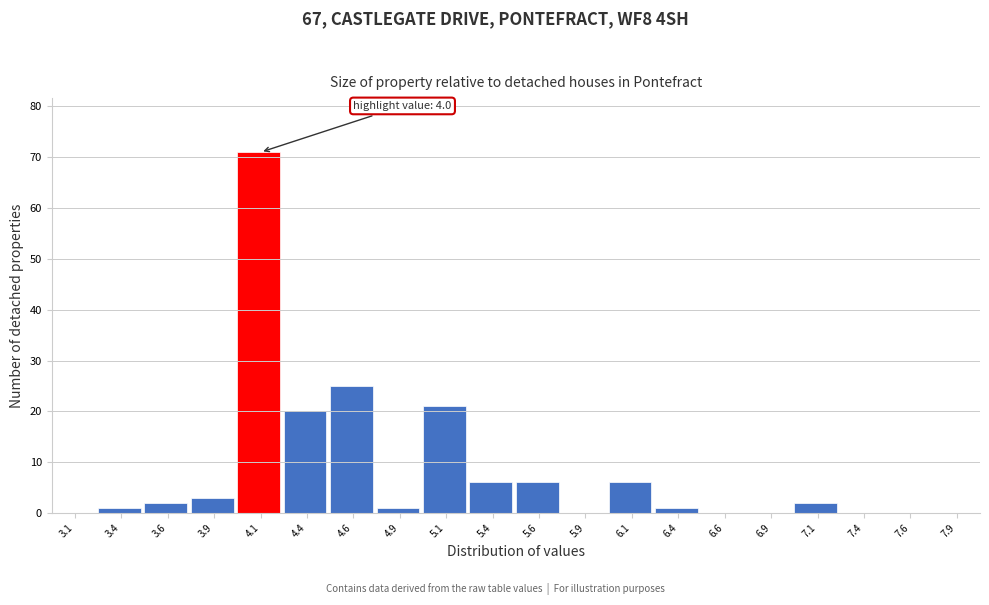

Which range on the x-axis has the tallest bar?

4.00 to 4.25